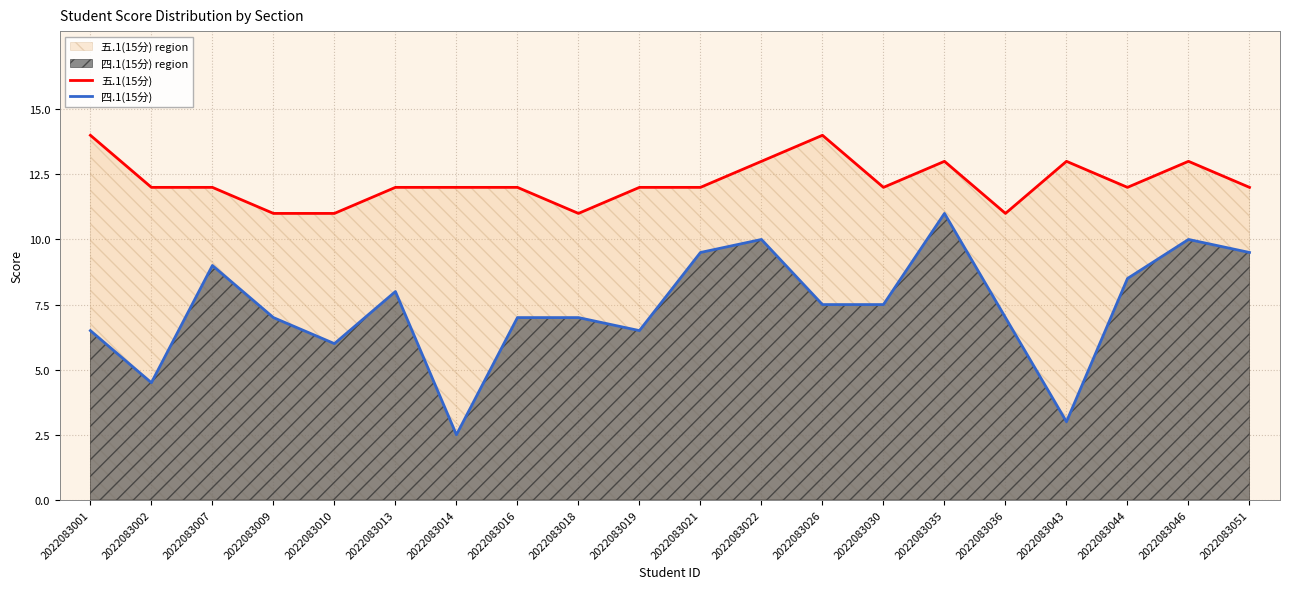

How many series are shown in this chart?

2